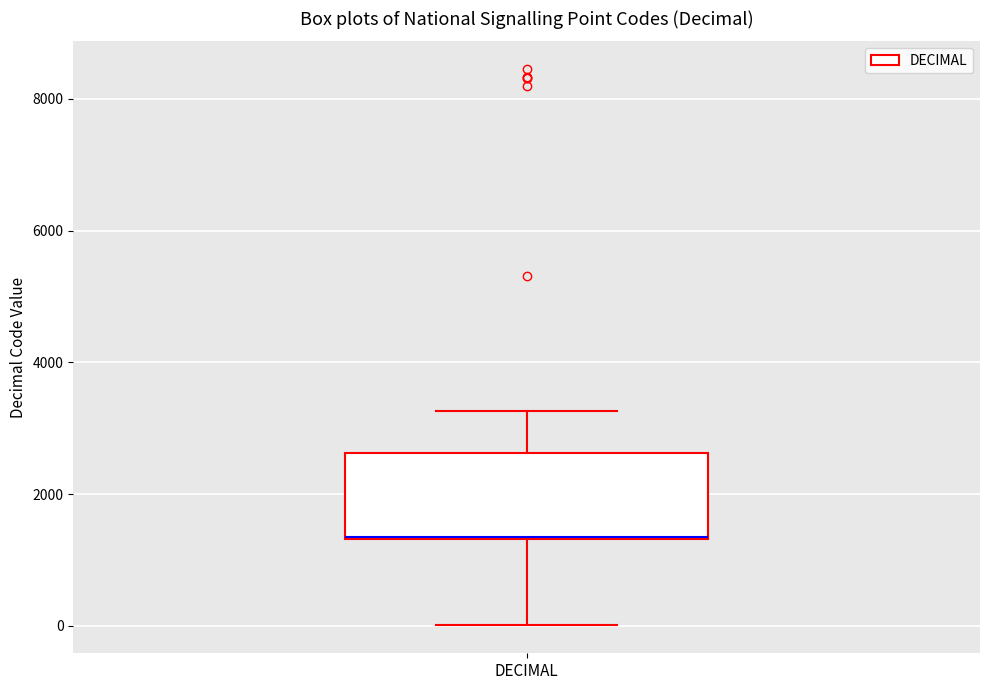

Transcribe this box plot: give where the median line is, the range the box spans, and where the two whiskers end, as read against the y-axis. The values are not printed on the chart, so give them approximately, as read against the axis.

median 1400 (drawn on the box's lower edge), box 1400 to 2600, whiskers 0 to 3200